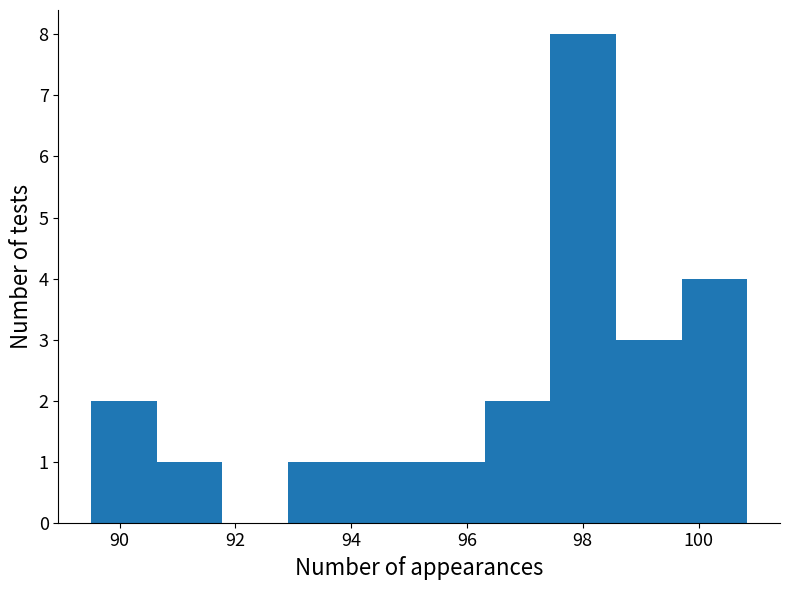

Reading left to right, list every bar in this chart as the range it spans on the x-axis followed by its height. Neither the bar edges nor the heights are printed on the chart, so give them approximately, as read against the axes.

89.6 to 90.6: 2
90.6 to 91.8: 1
91.8 to 93.0: 0
93.0 to 94.0: 1
94.0 to 95.2: 1
95.2 to 96.4: 1
96.4 to 97.4: 2
97.4 to 98.6: 8
98.6 to 99.8: 3
99.8 to 100.8: 4